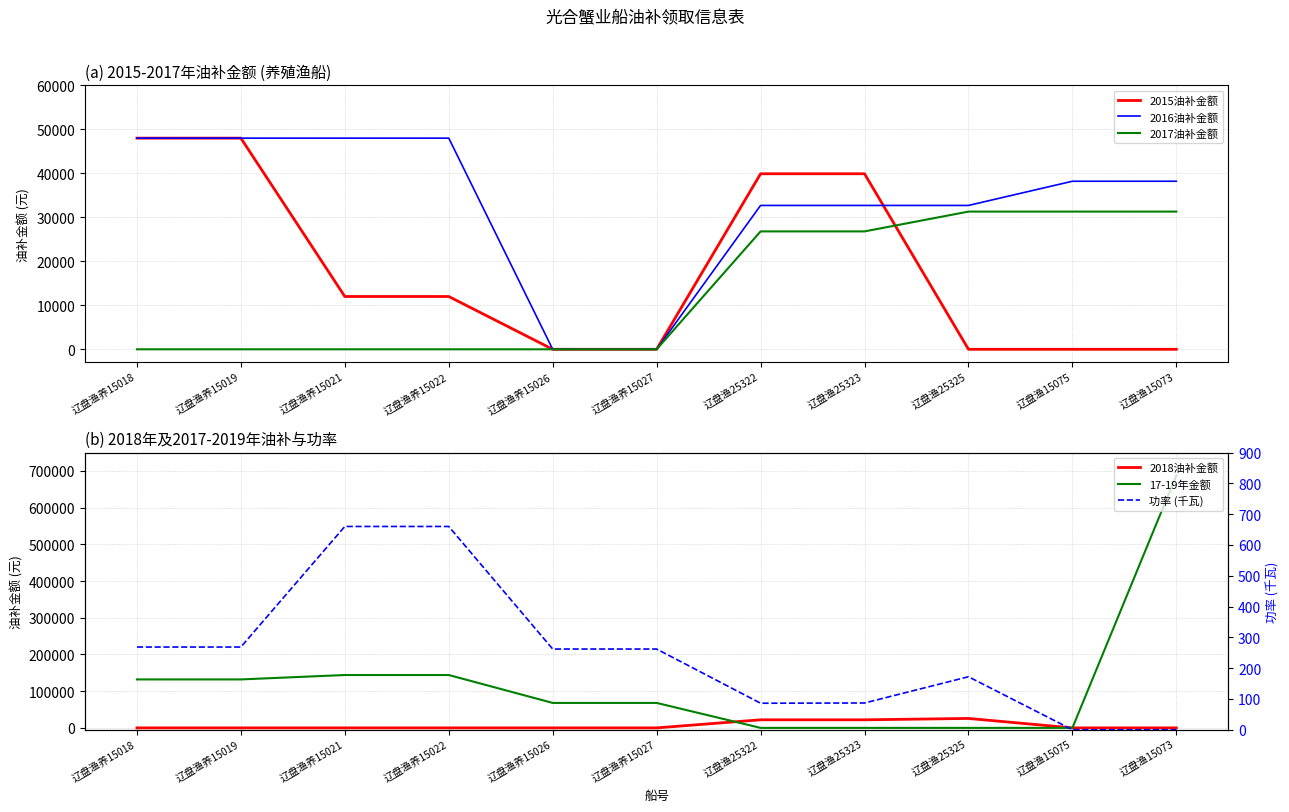

The 2016油补金额 series shows 48000.0 at 辽盘渔养15018. True or false?

True